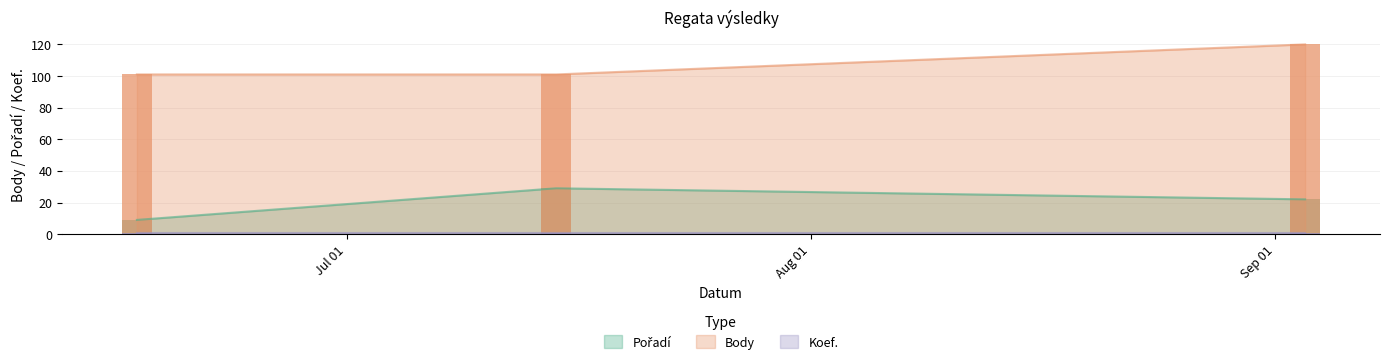

At which label is Body closest to 110?

2023-06-17